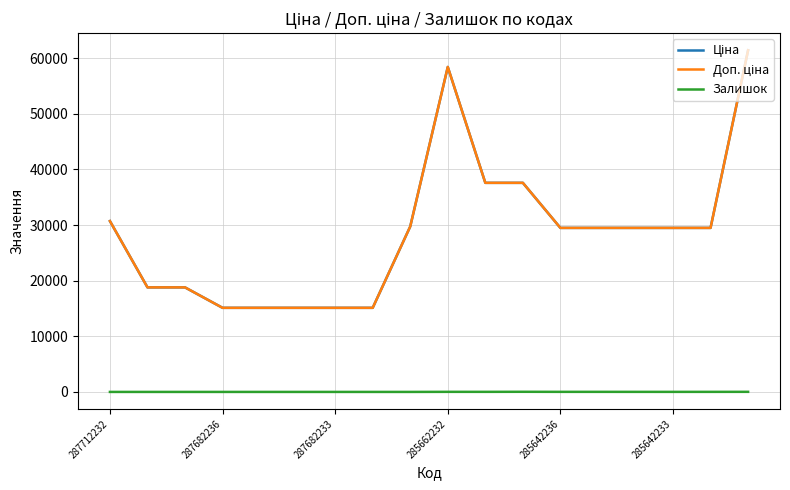

True or false: Доп. ціна has more than 2 points higher than both neighbors.

False